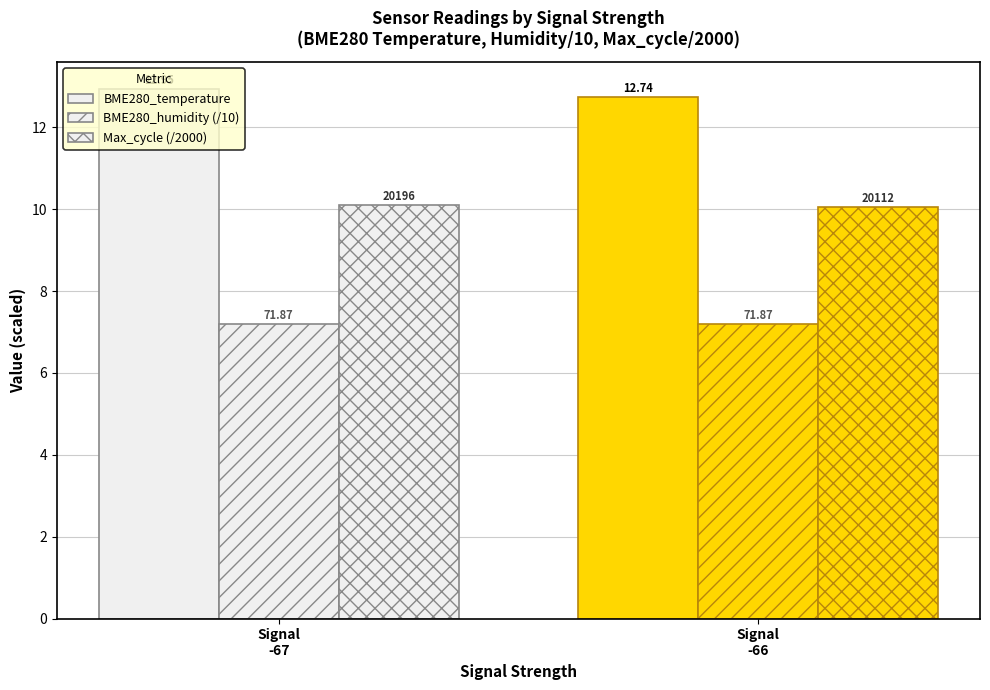

Rank the series by their maximum value, from highest to lowest.

BME280_temperature, Max_cycle (/2000), BME280_humidity (/10)